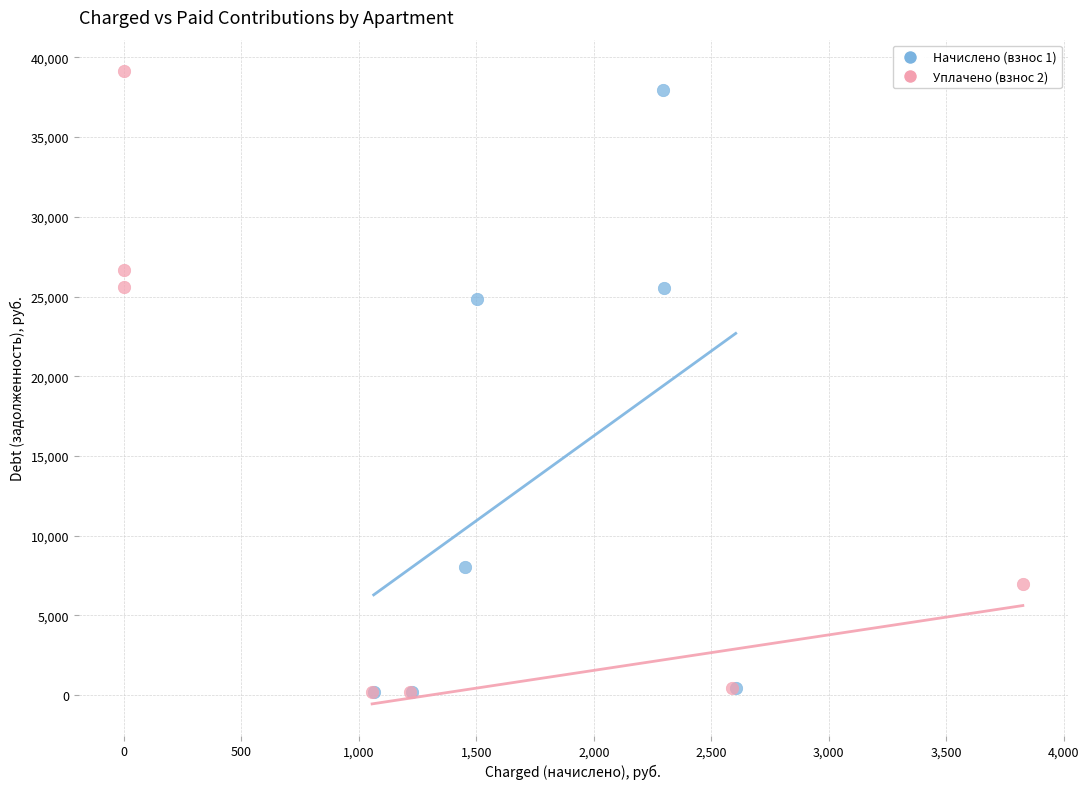

What are all the series names shown in the legend?

Начислено (взнос 1), Уплачено (взнос 2)